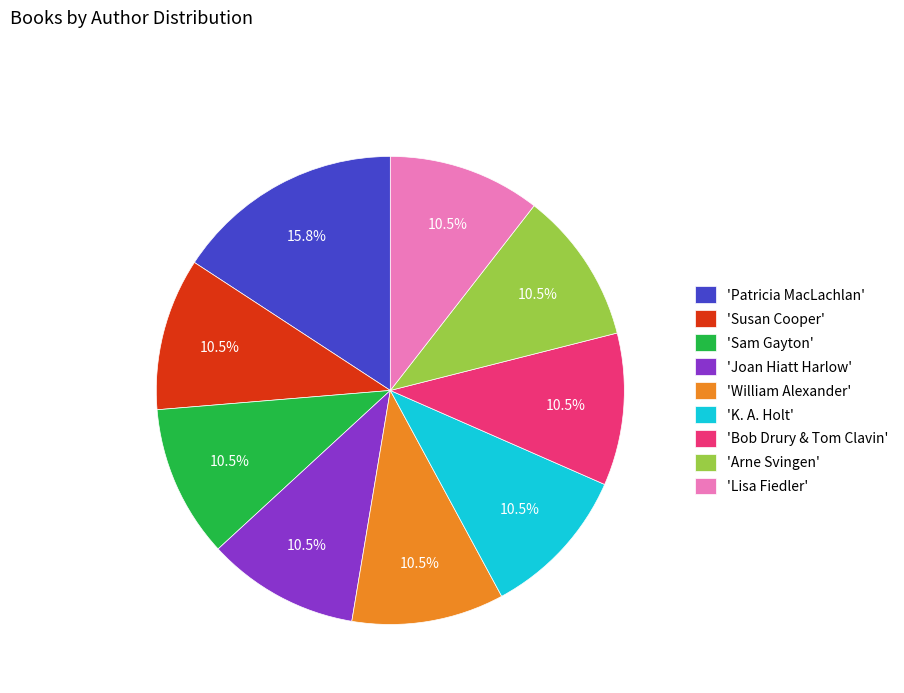

Does 'Joan Hiatt Harlow' represent more than half of the total?

No